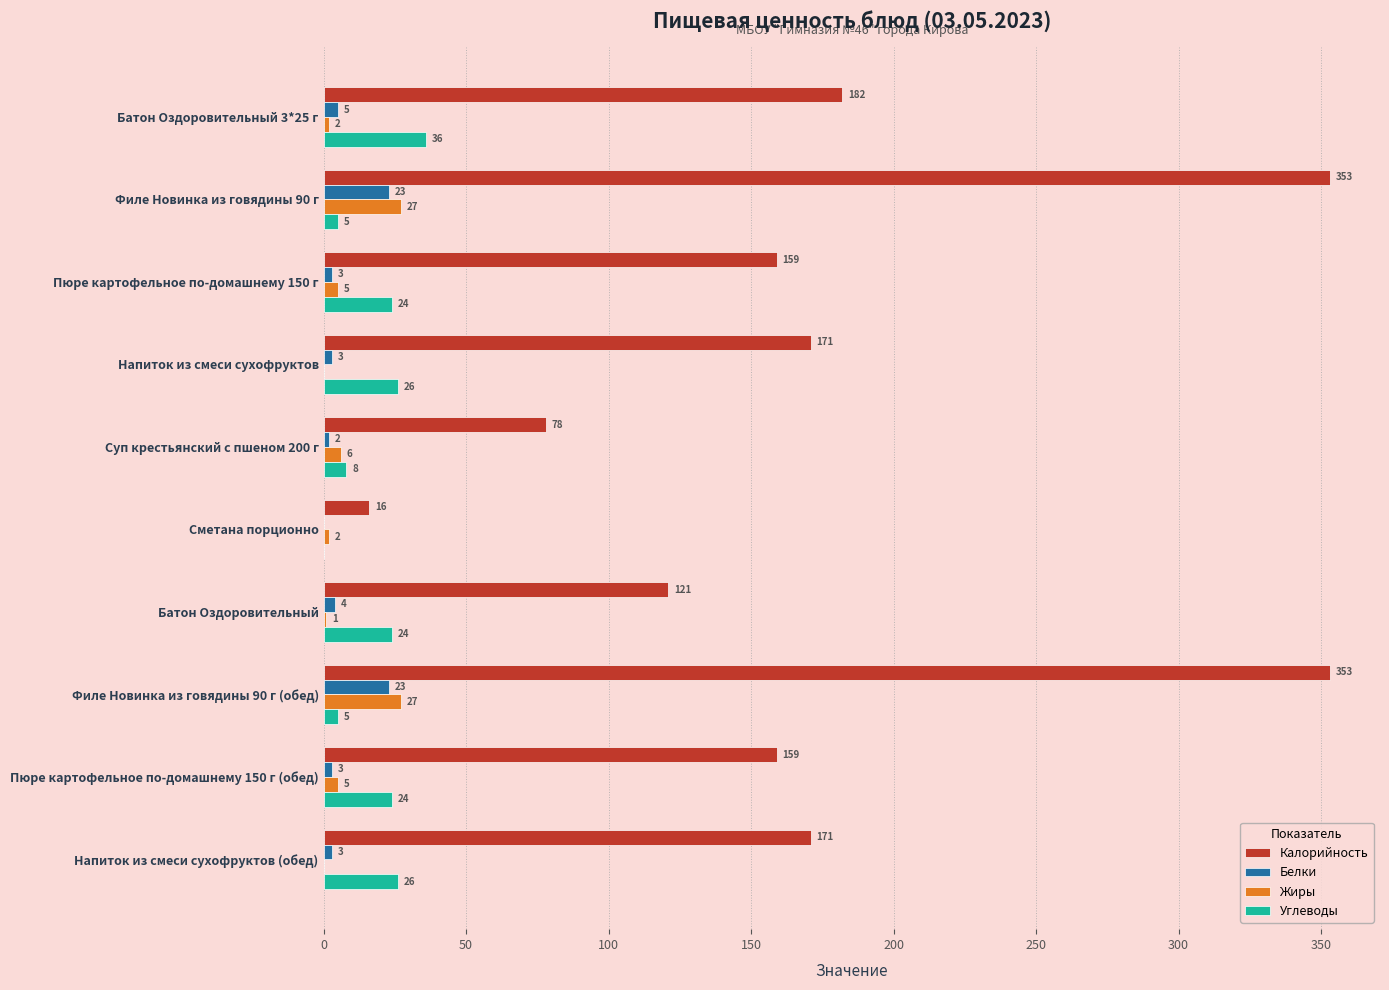

Is the value of Углеводы at Батон Оздоровительный greater than the value of Жиры at Напиток из смеси сухофруктов (обед)?

Yes